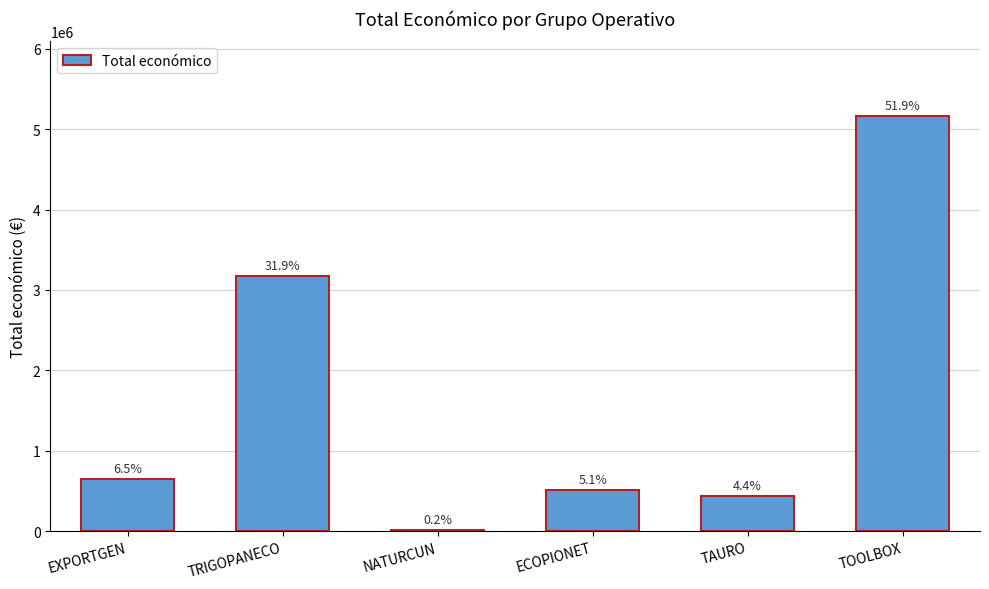

Rank the categories by value from lowest to highest.

NATURCUN, TAURO, ECOPIONET, EXPORTGEN, TRIGOPANECO, TOOLBOX